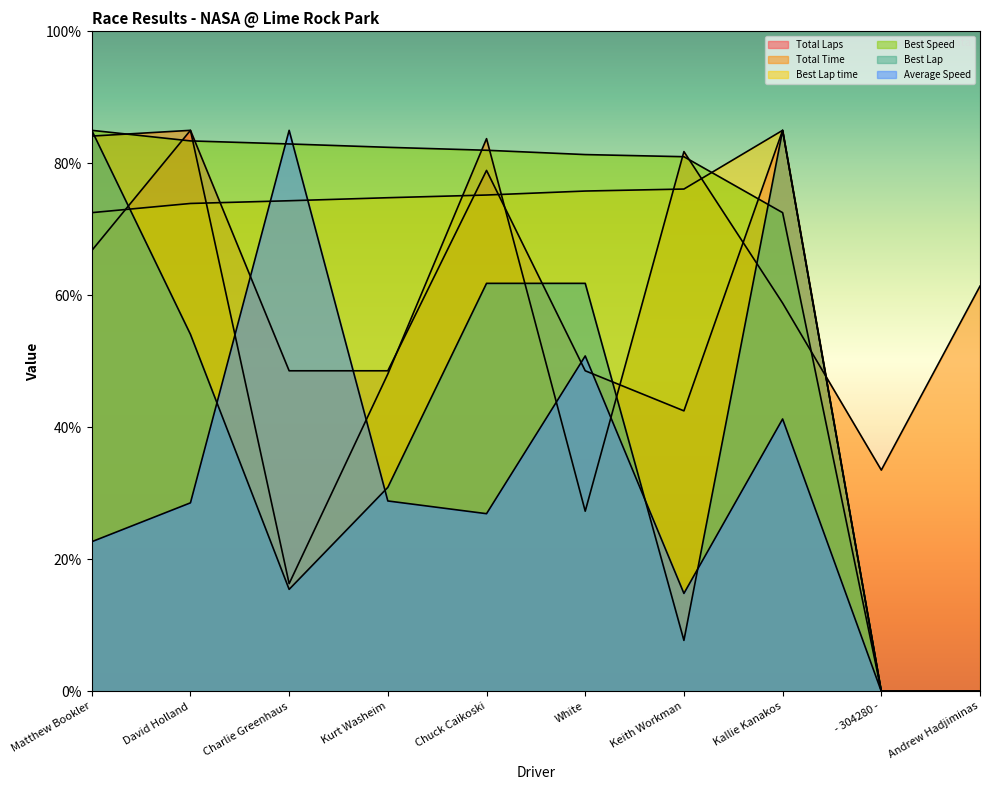

What is the value of the Best Speed point at the 6th from the left?

81.3